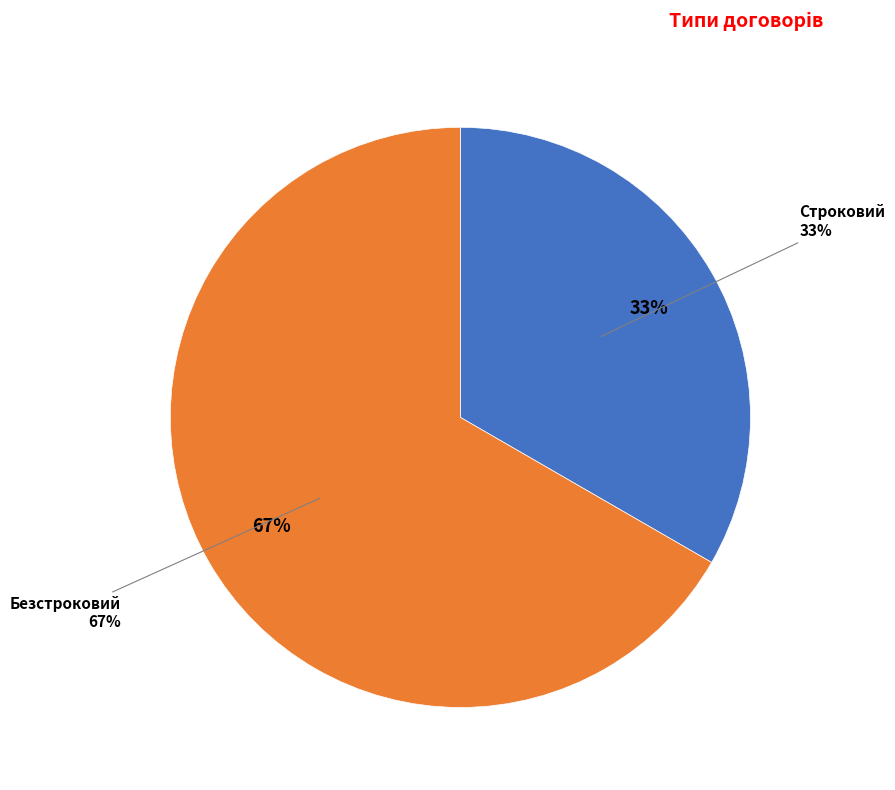

What is the largest slice in the pie chart?

Безстроковий